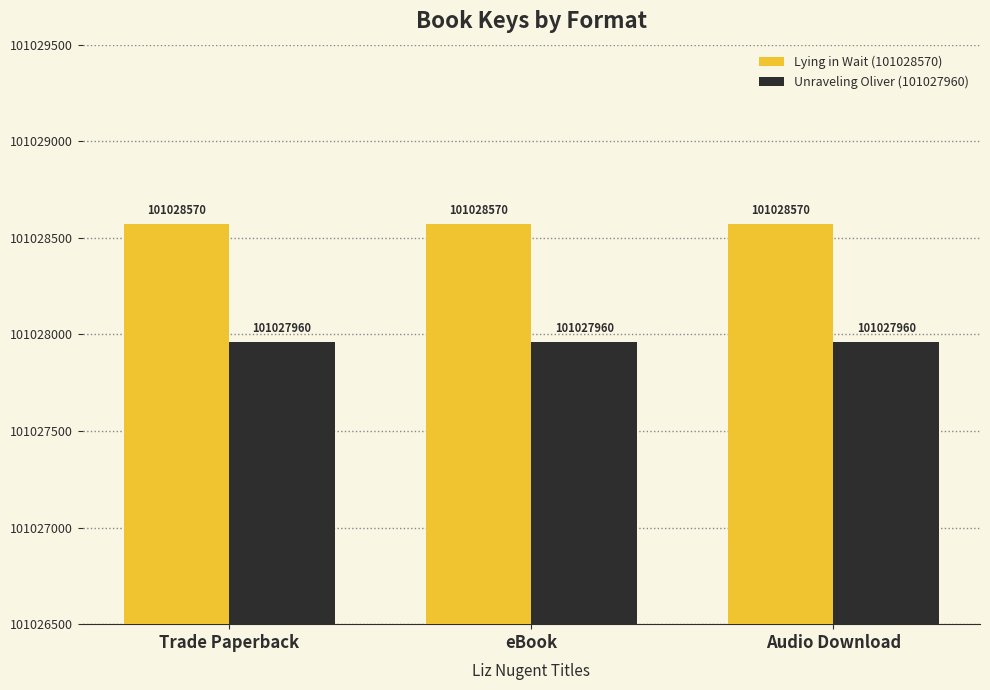

Reading left to right, what are all the values shown in this chart?

Lying in Wait (101028570): 101028570	101028570	101028570
Unraveling Oliver (101027960): 101027960	101027960	101027960